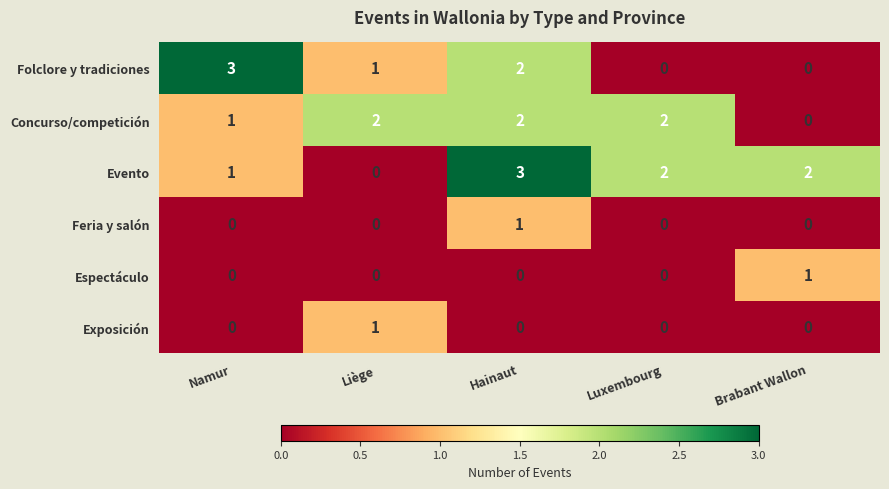

The Concurso/competición series shows 2 at Liège. True or false?

True